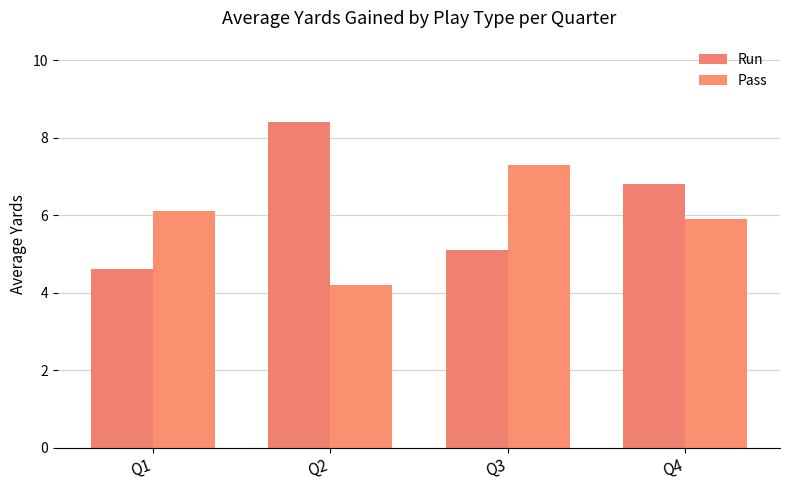

Count the number of data series in this chart.

2